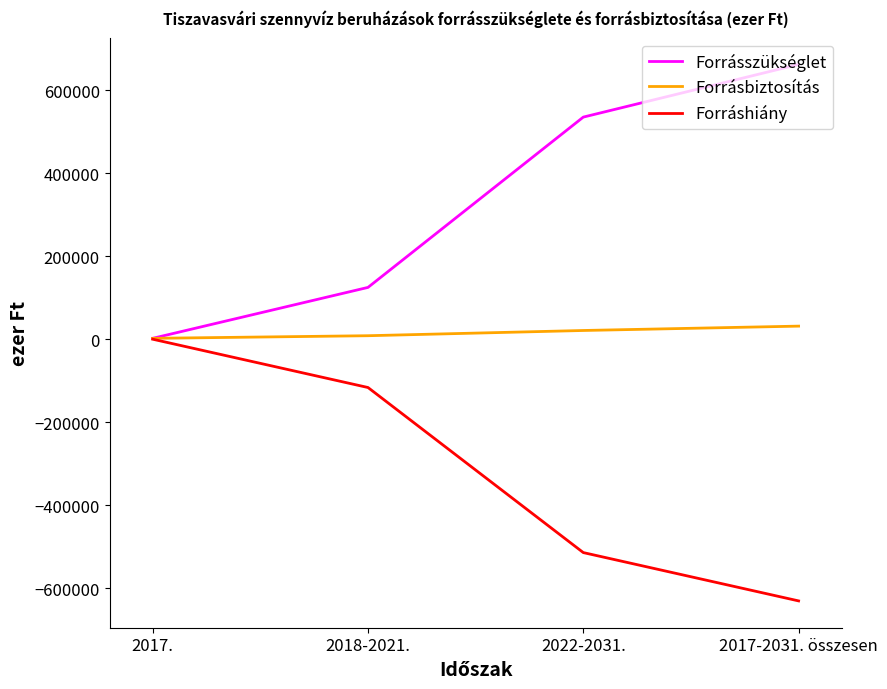

Where is Forráshiány nearest to the value -315250?

2018-2021.